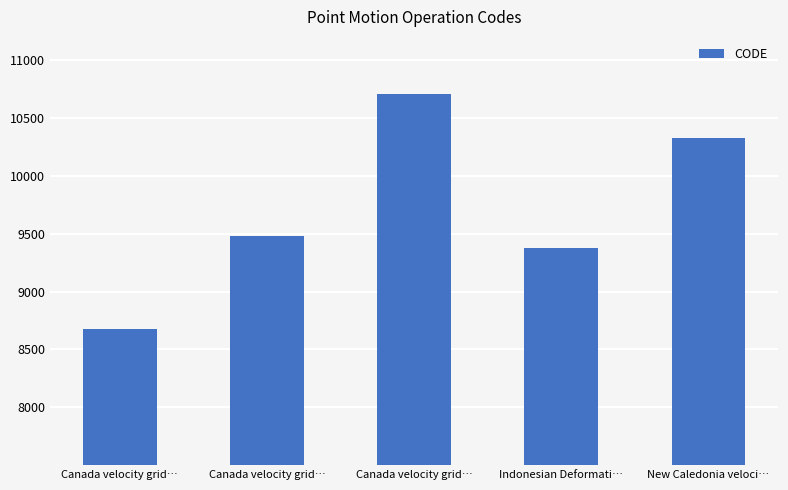

Reading right to left, extract all data points from this chart.

New Caledonia veloci…=10323	Indonesian Deformati…=9375	Canada velocity grid…=10707	Canada velocity grid…=9483	Canada velocity grid…=8676